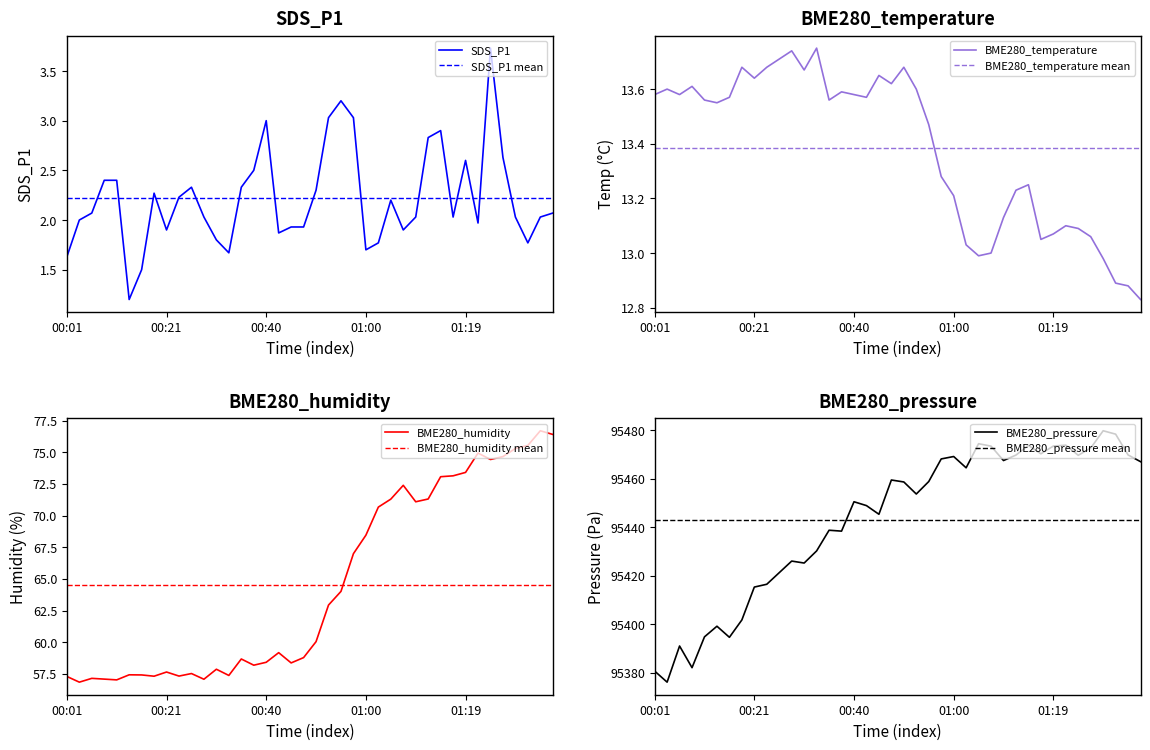

True or false: BME280_pressure and SDS_P1 intersect in this chart.

False